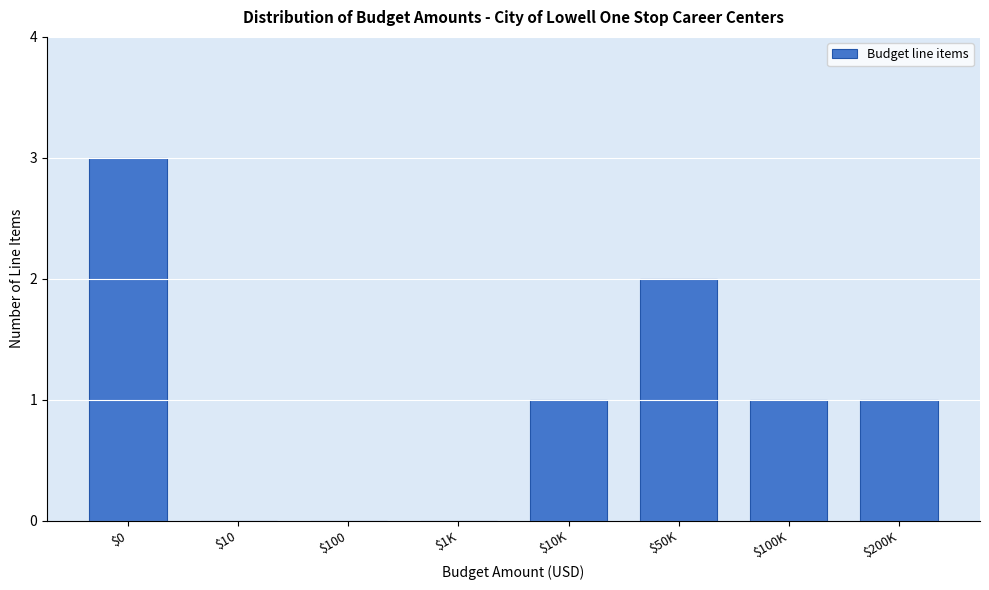

The chart shows a value of 2 at $100K. True or false?

False